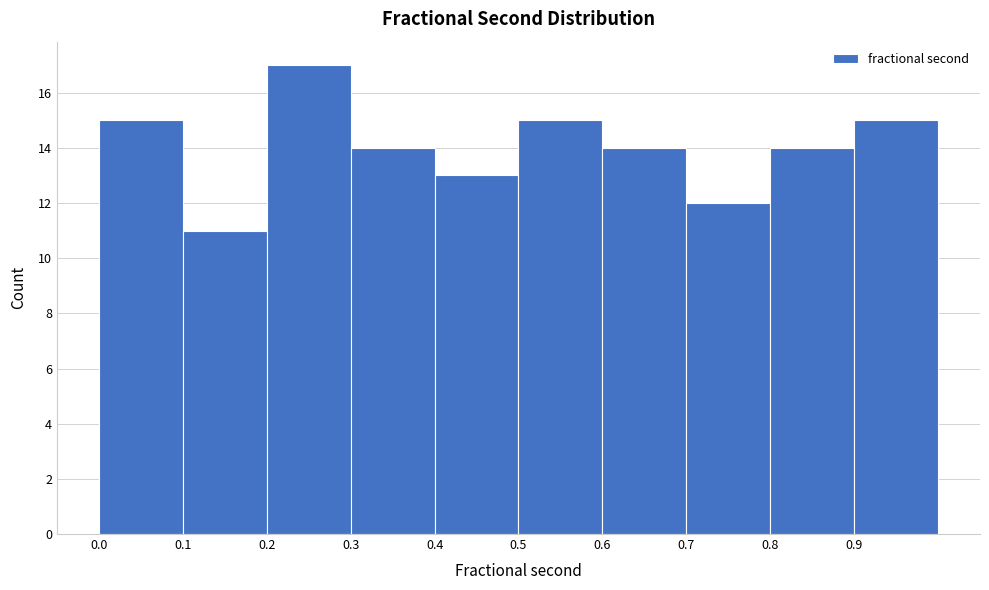

Reading left to right, list every bar in this chart as the range it spans on the x-axis followed by its height. The values are not printed on the chart, so give them approximately, as read against the axis.

0.0 to 0.1: 15
0.1 to 0.2: 11
0.2 to 0.3: 17
0.3 to 0.4: 14
0.4 to 0.5: 13
0.5 to 0.6: 15
0.6 to 0.7: 14
0.7 to 0.8: 12
0.8 to 0.9: 14
0.9 to 1.0: 15